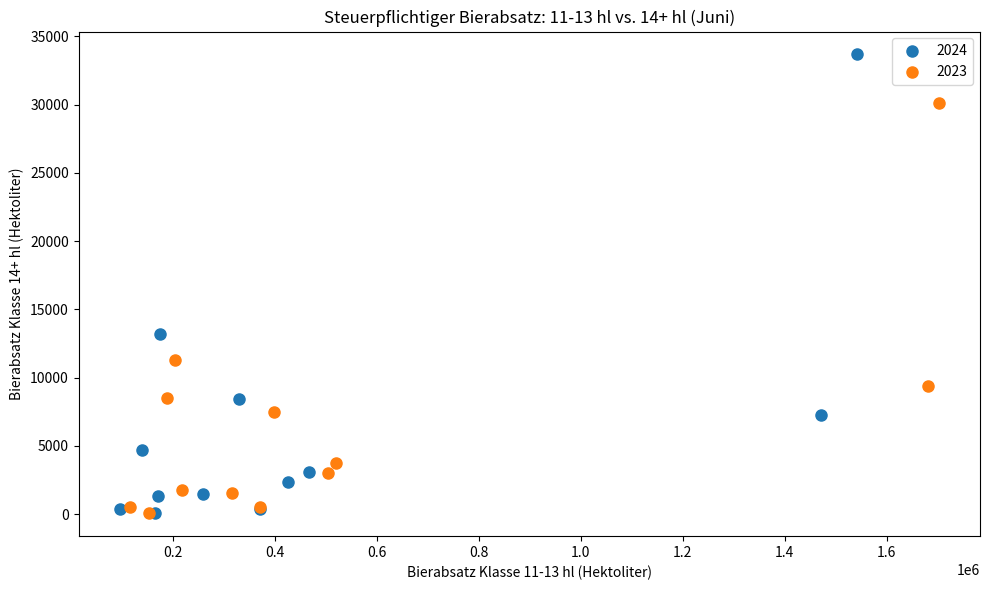

What are all the series names shown in the legend?

2024, 2023